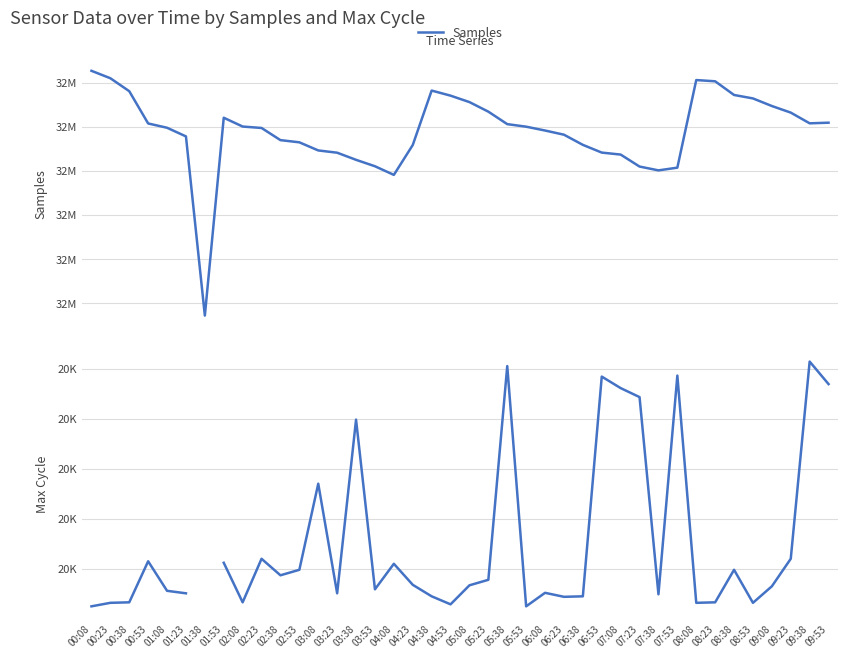

What is the label of the 14th point from the right?

06:38